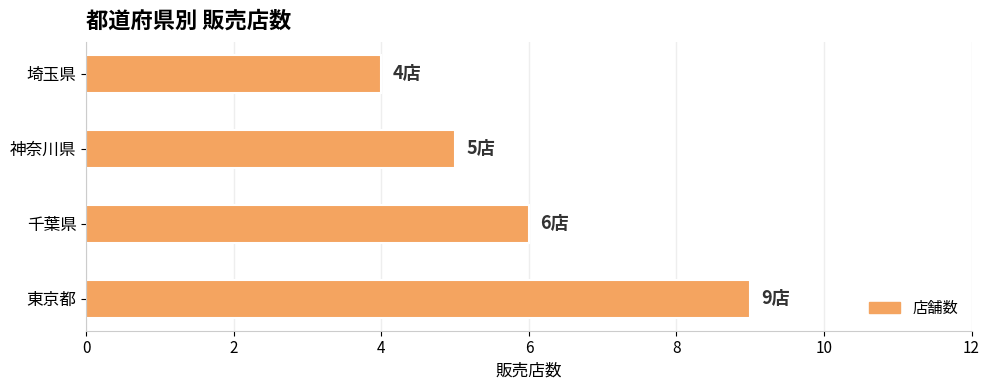

What is the maximum value shown in the chart?

9